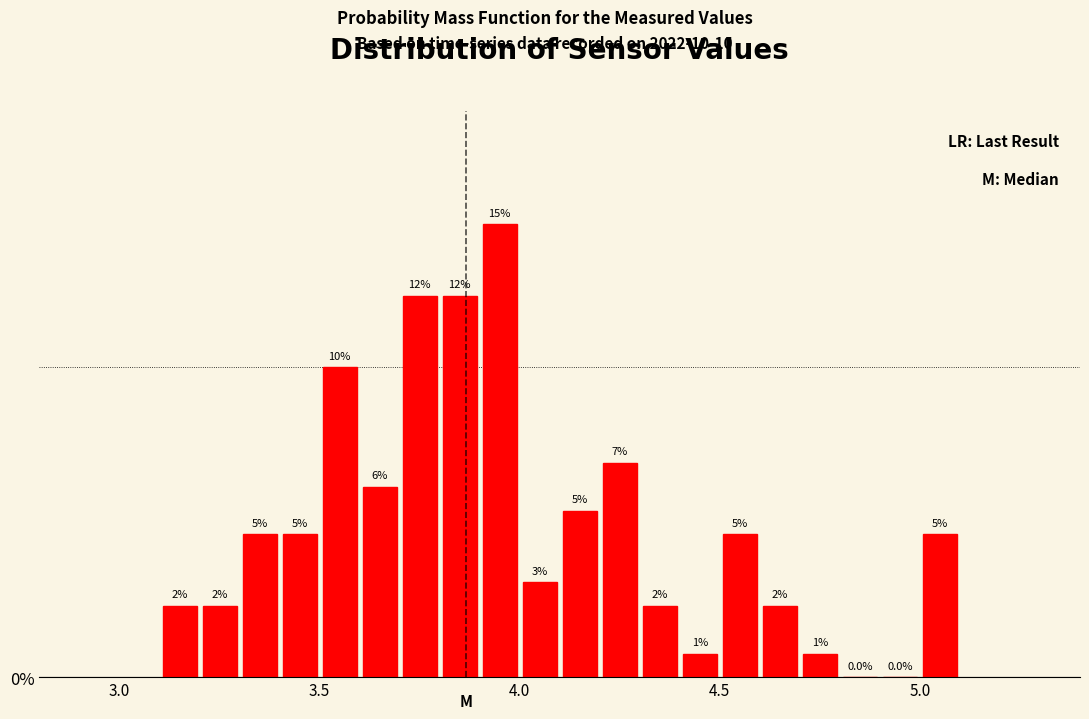

Read against the x-axis, roughly where is the centre of the tallest bar?

3.95